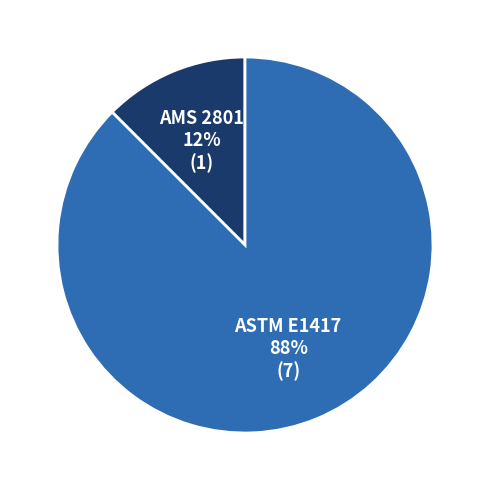

Which slice is the largest?

ASTM E1417